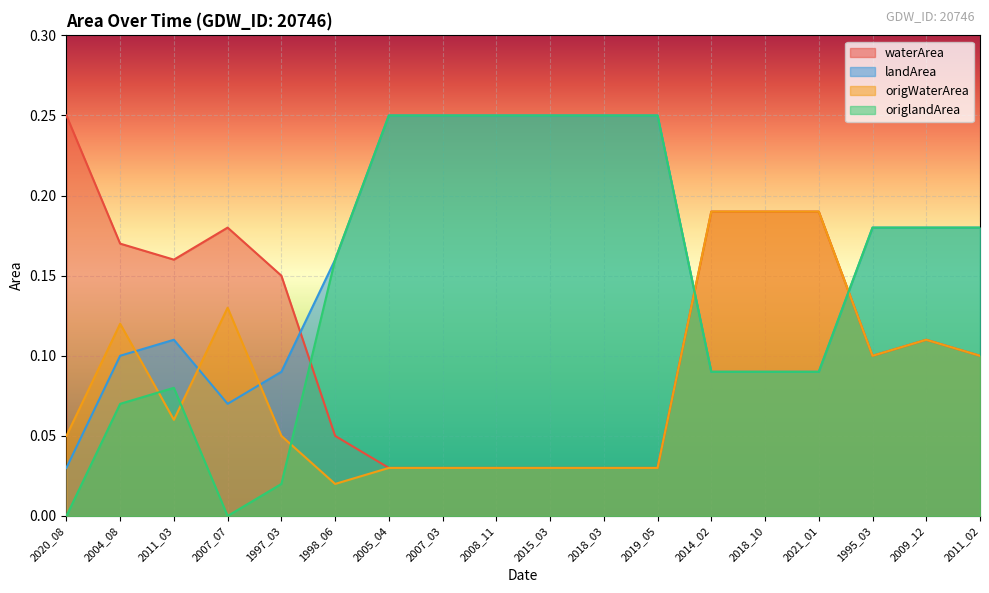

What is the highest value of the origWaterArea series?

0.2